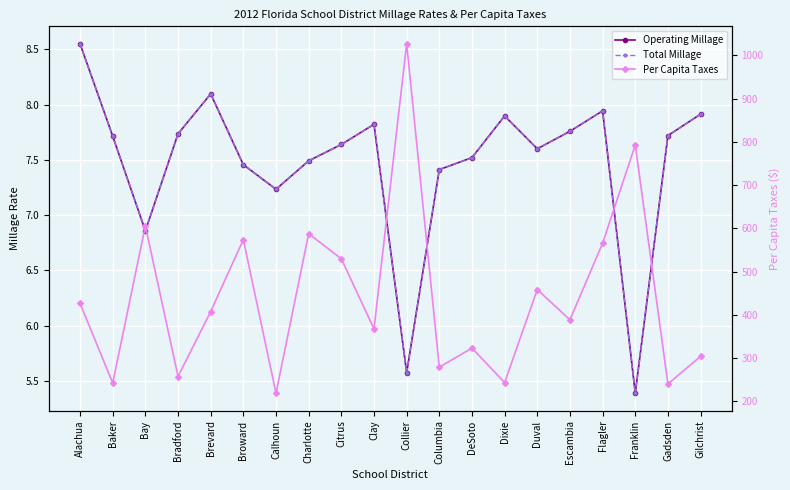

What is the value of the Operating Millage point at the 16th from the left?

7.8